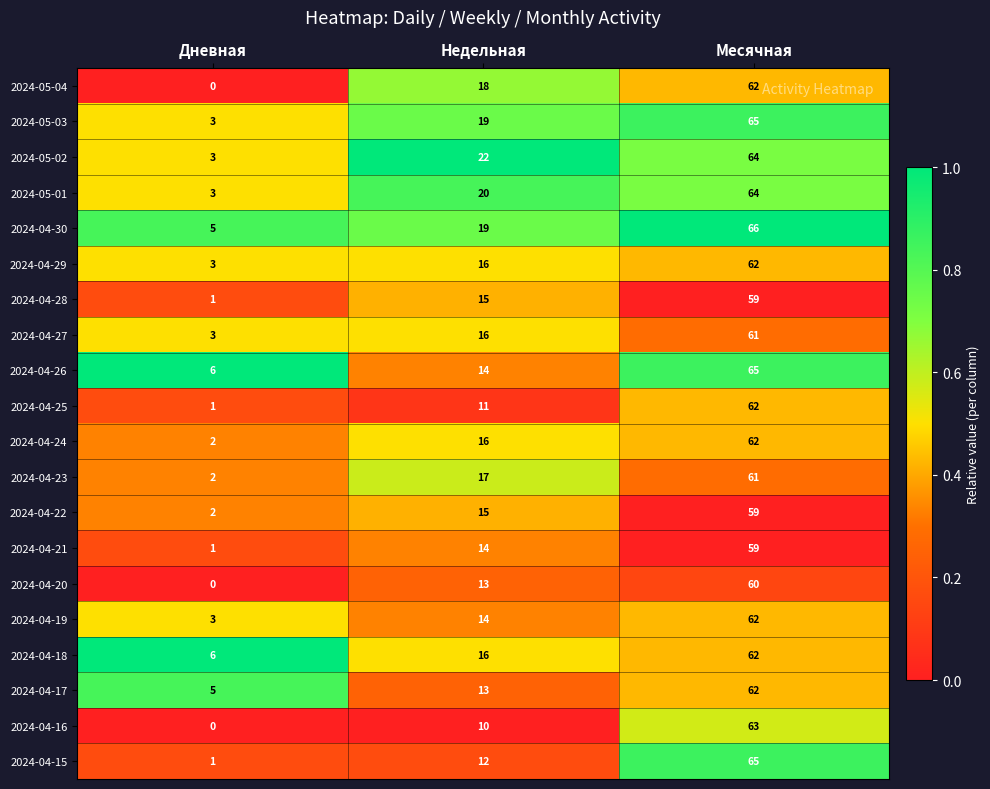

What is the maximum value shown in the chart?

66